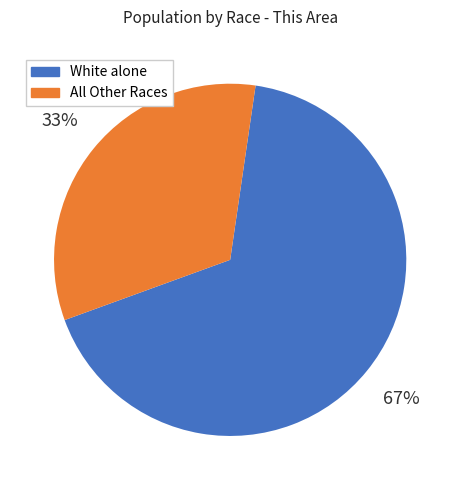

The White alone slice represents 67% of the pie. True or false?

True